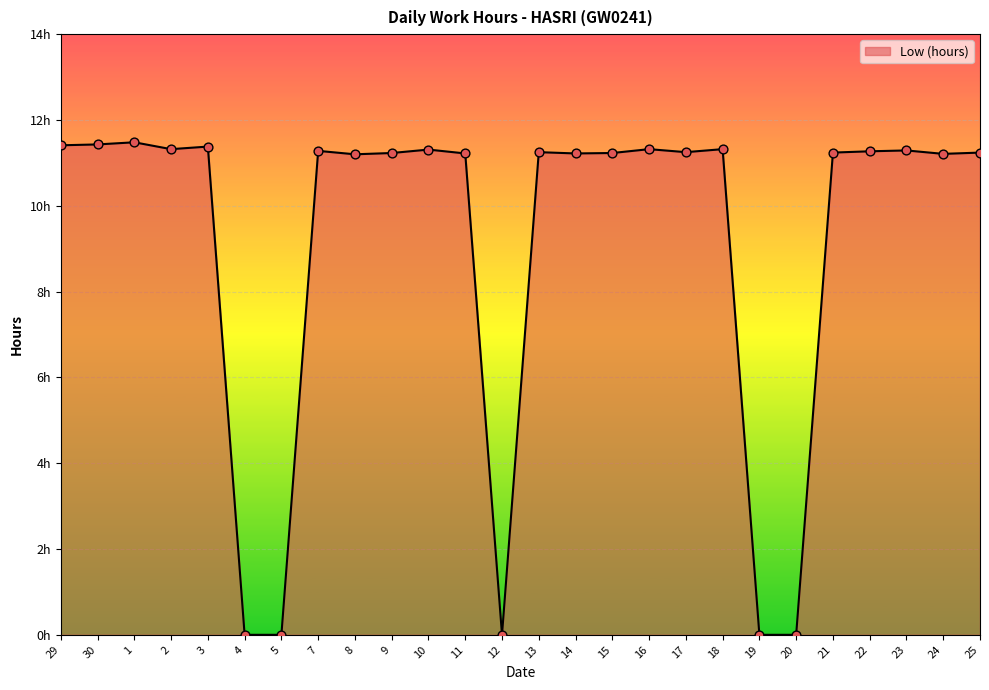

Between 10 and 17, which is larger?

10